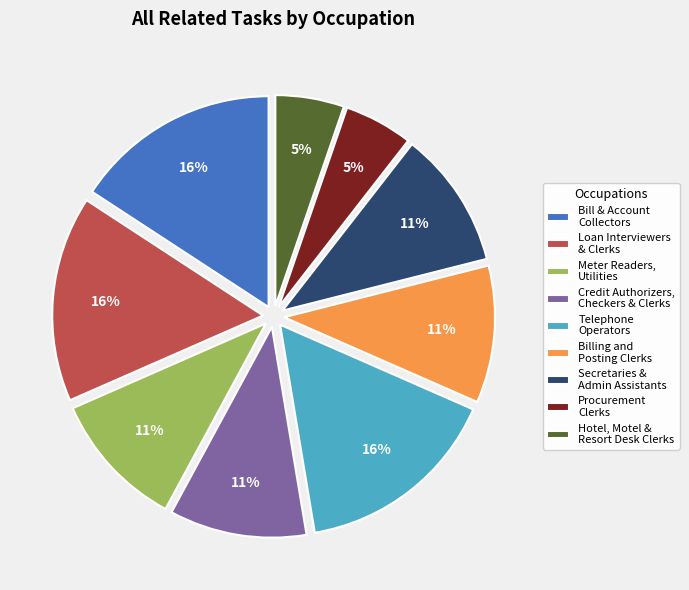

True or false: Bill & Account Collectors accounts for 24% of the total.

False